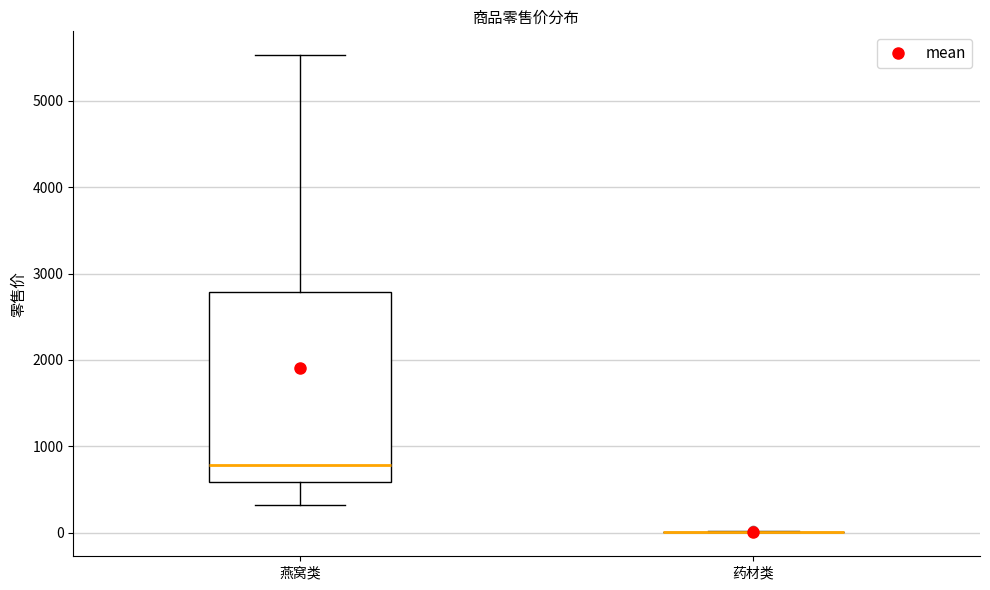

Which box is the tallest, from its lower edge to its upper edge?

燕窝类